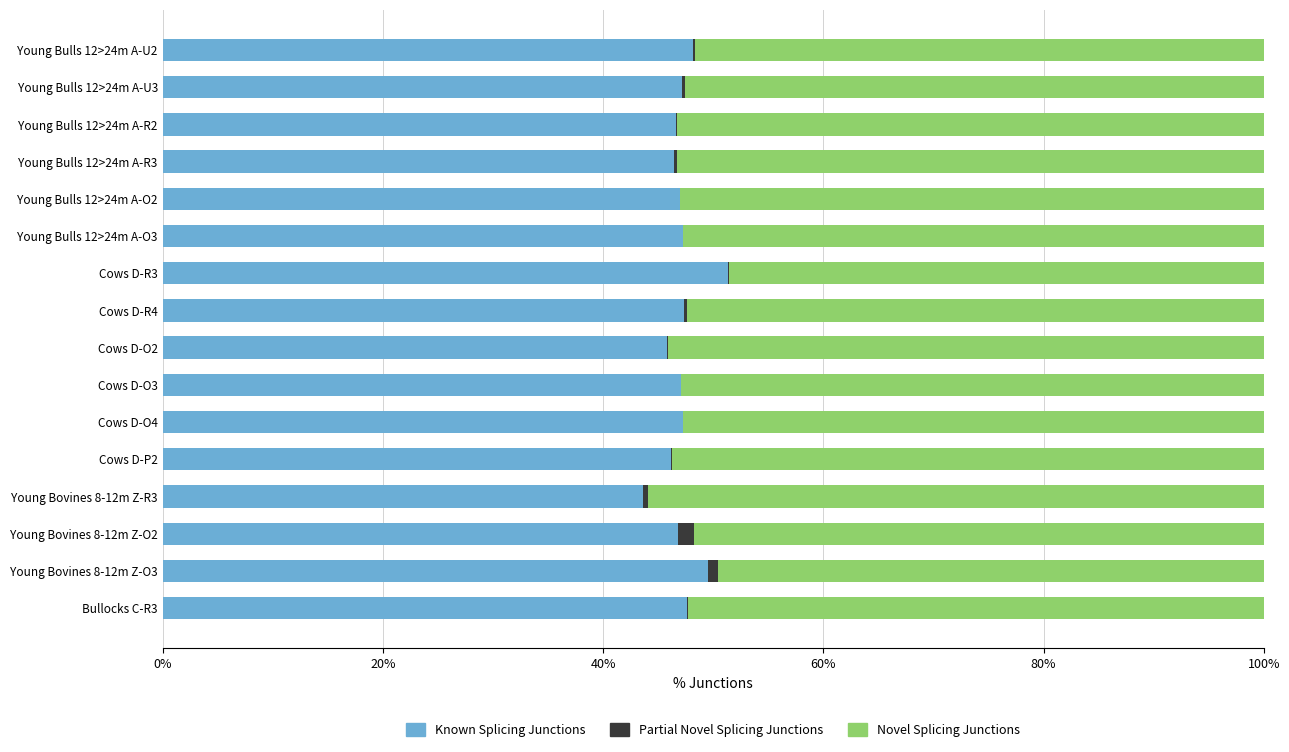

What is the highest value of the Known Splicing Junctions series?

51.4